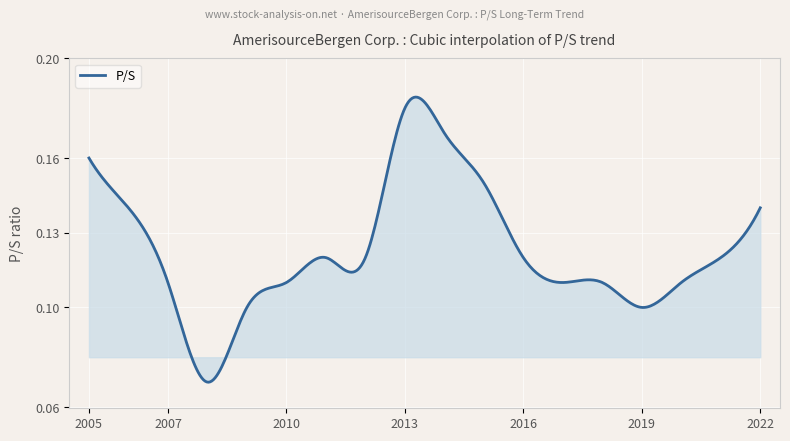

How many lines are shown in the chart?

1